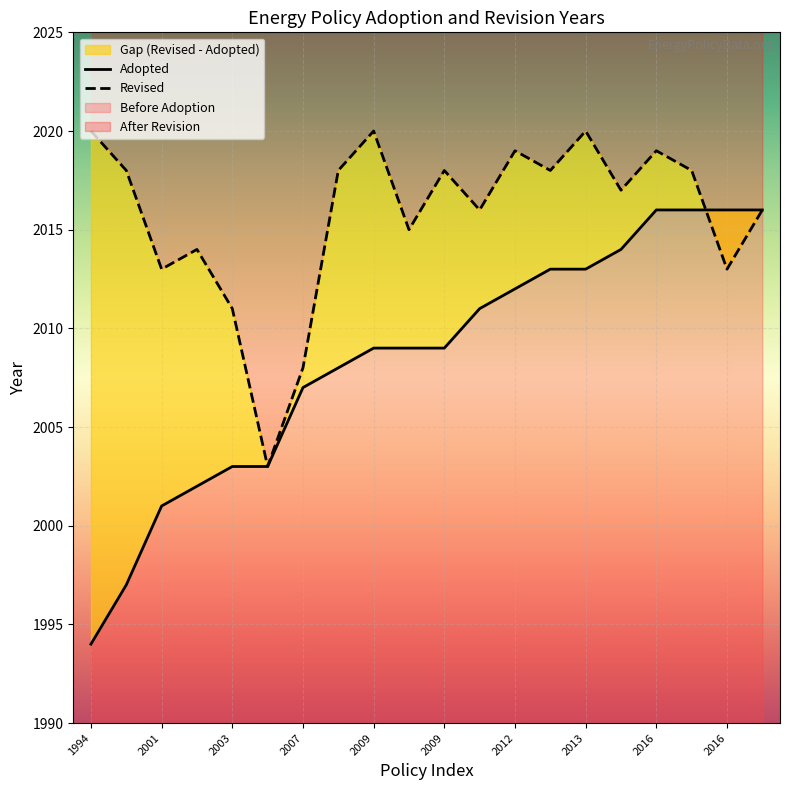

Reading left to right, list all the values displayed in this chart.

Adopted: 1994	1997	2001	2002	2003	2003	2007	2008	2009	2009	2009	2011	2012	2013	2013	2014	2016	2016	2016	2016
Revised: 2020	2018	2013	2014	2011	2003	2008	2018	2020	2015	2018	2016	2019	2018	2020	2017	2019	2018	2013	2016